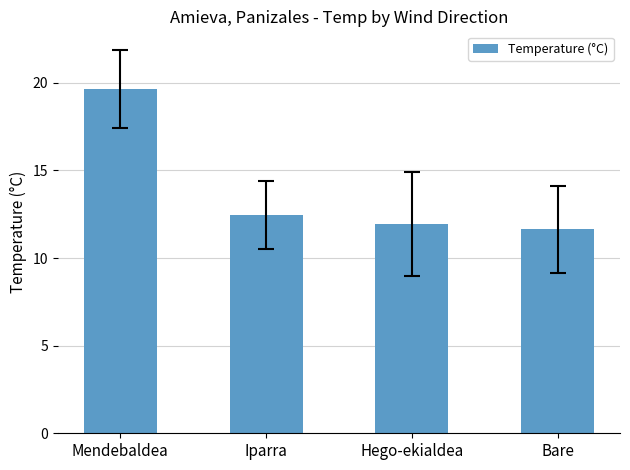

Rank the categories by value from highest to lowest.

Mendebaldea, Iparra, Hego-ekialdea, Bare